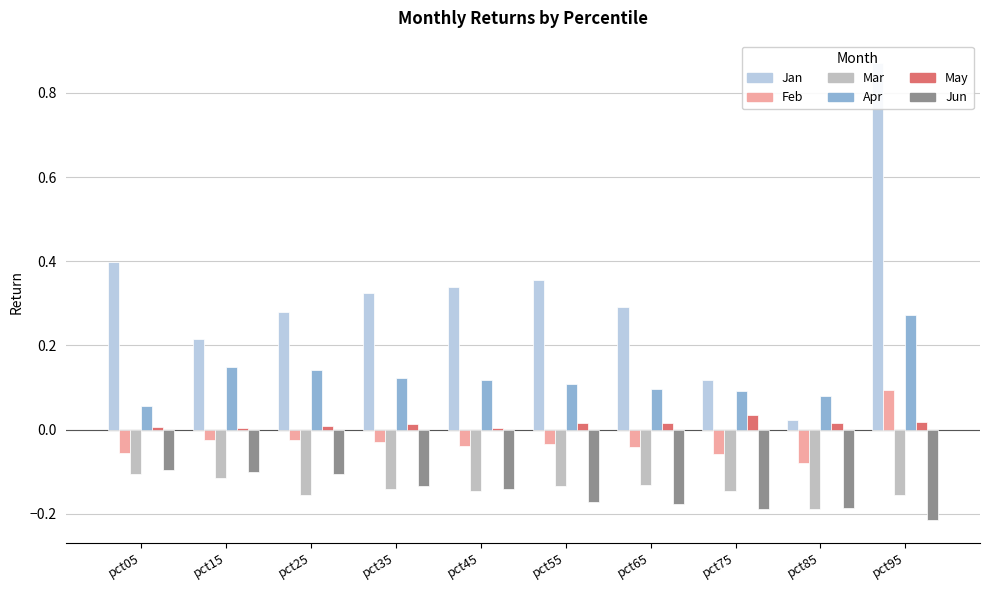

How many bars are there in total?

60